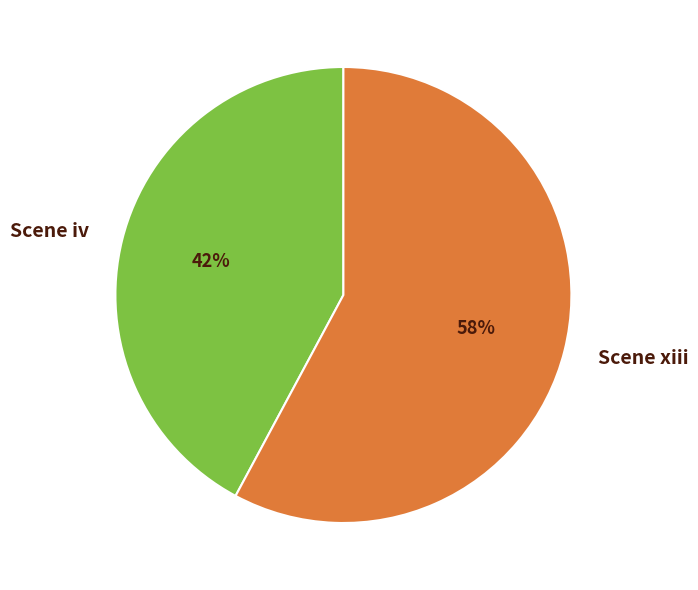

Count the number of slices in the pie.

2